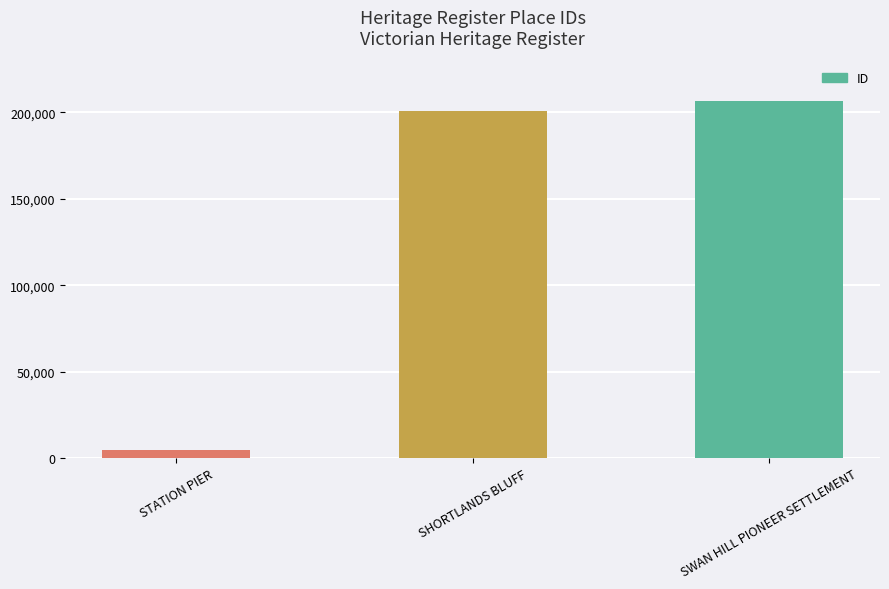

What is the average value?

137466